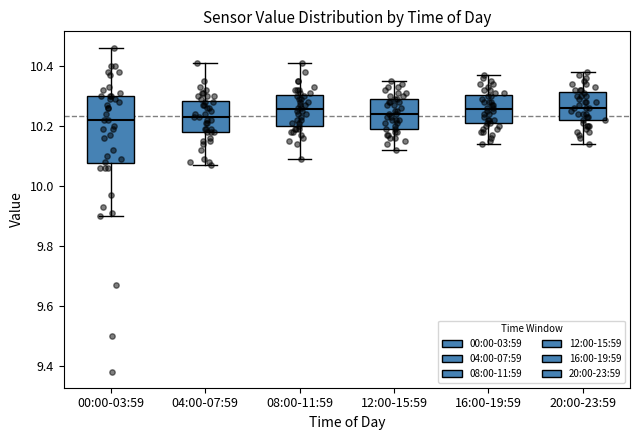

Reading left to right, read every box against the y-axis: the position of its median line, the range the box covers, and the ends of its whiskers. The values are not printed on the chart, so give them approximately, as read against the axis.

00:00-03:59: median 10.22, box 10.08 to 10.30, whiskers 9.90 to 10.46
04:00-07:59: median 10.24, box 10.18 to 10.28, whiskers 10.08 to 10.42
08:00-11:59: median 10.26, box 10.20 to 10.30, whiskers 10.10 to 10.42
12:00-15:59: median 10.24, box 10.20 to 10.30, whiskers 10.12 to 10.36
16:00-19:59: median 10.26, box 10.20 to 10.30, whiskers 10.14 to 10.38
20:00-23:59: median 10.26, box 10.22 to 10.32, whiskers 10.14 to 10.38